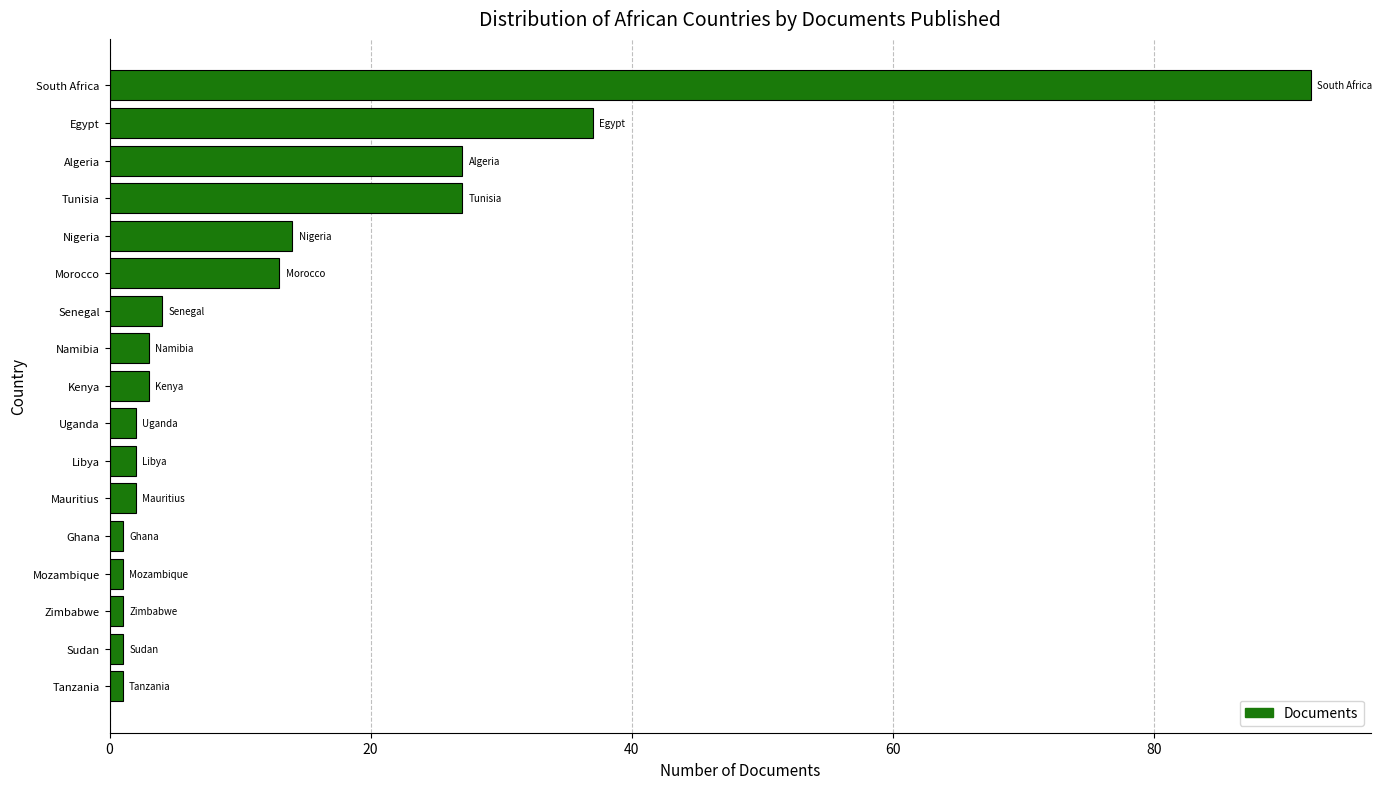

At which label is the value closest to 46?

Egypt